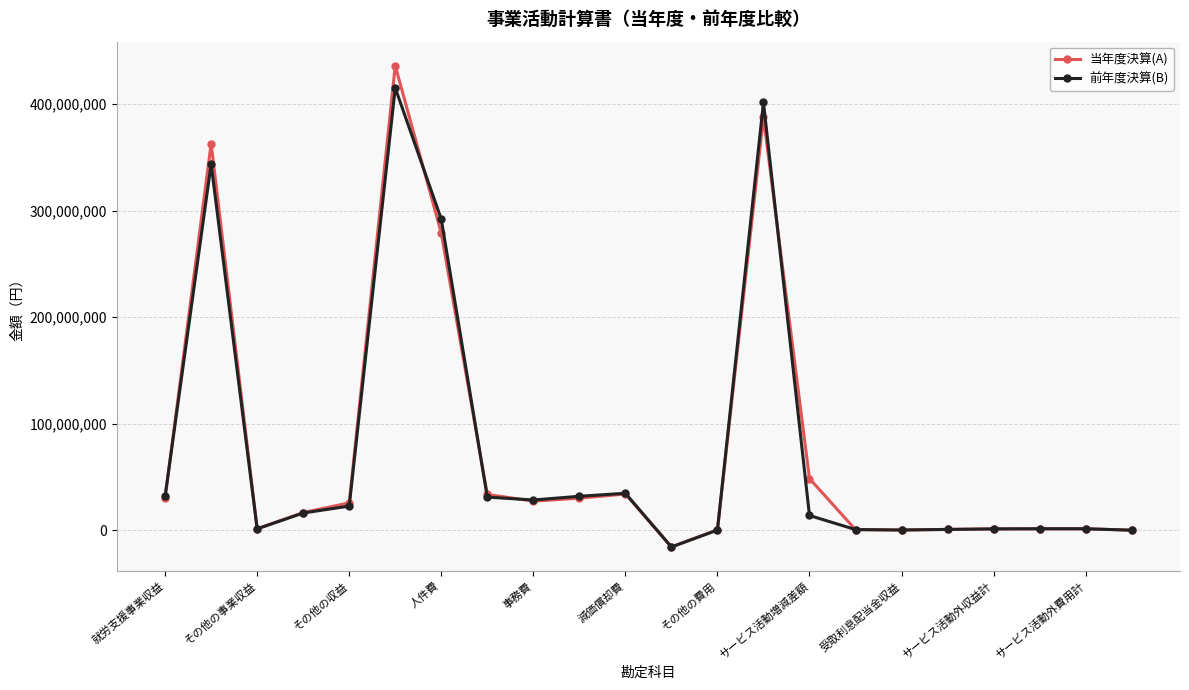

What is the difference between the second highest and second lowest values in the 前年度決算(B) series?

401703214